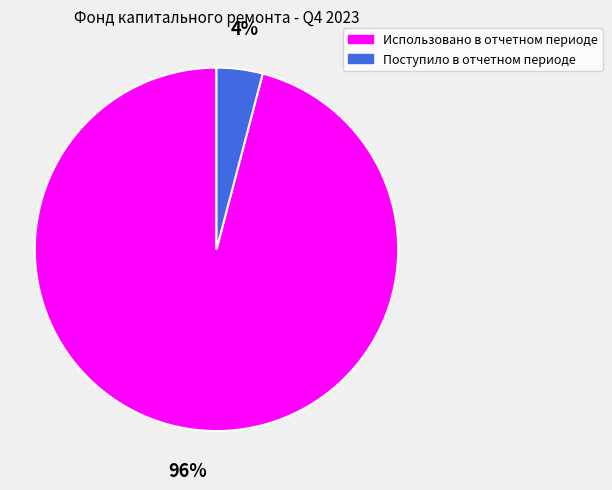

What percentage is the Поступило в отчетном периоде slice, to the nearest percent?

4%